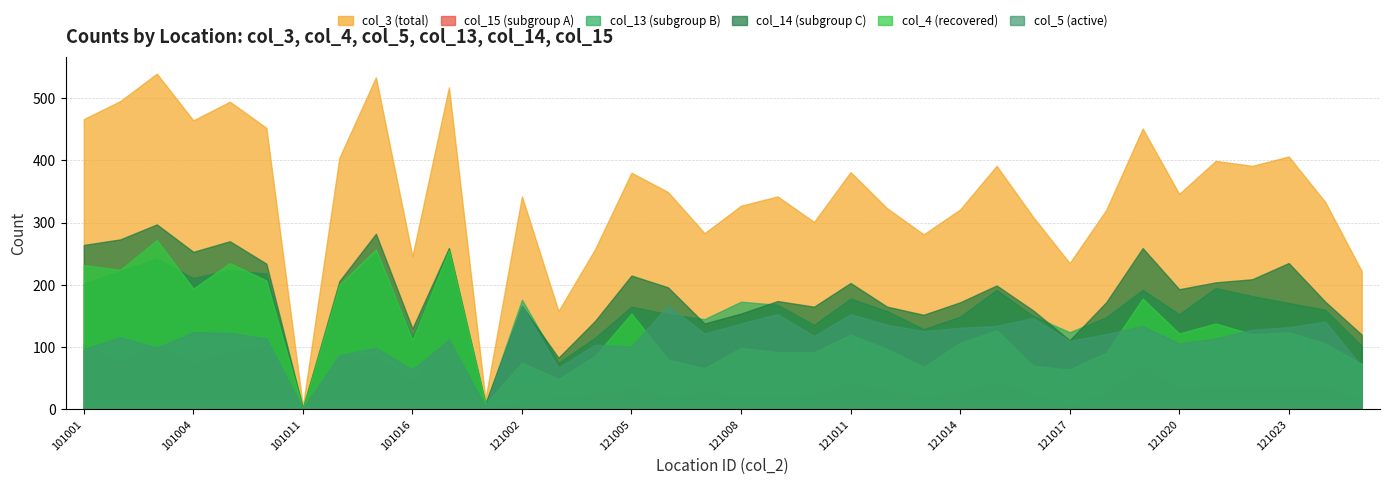

True or false: col_3 and col_5 intersect in this chart.

False